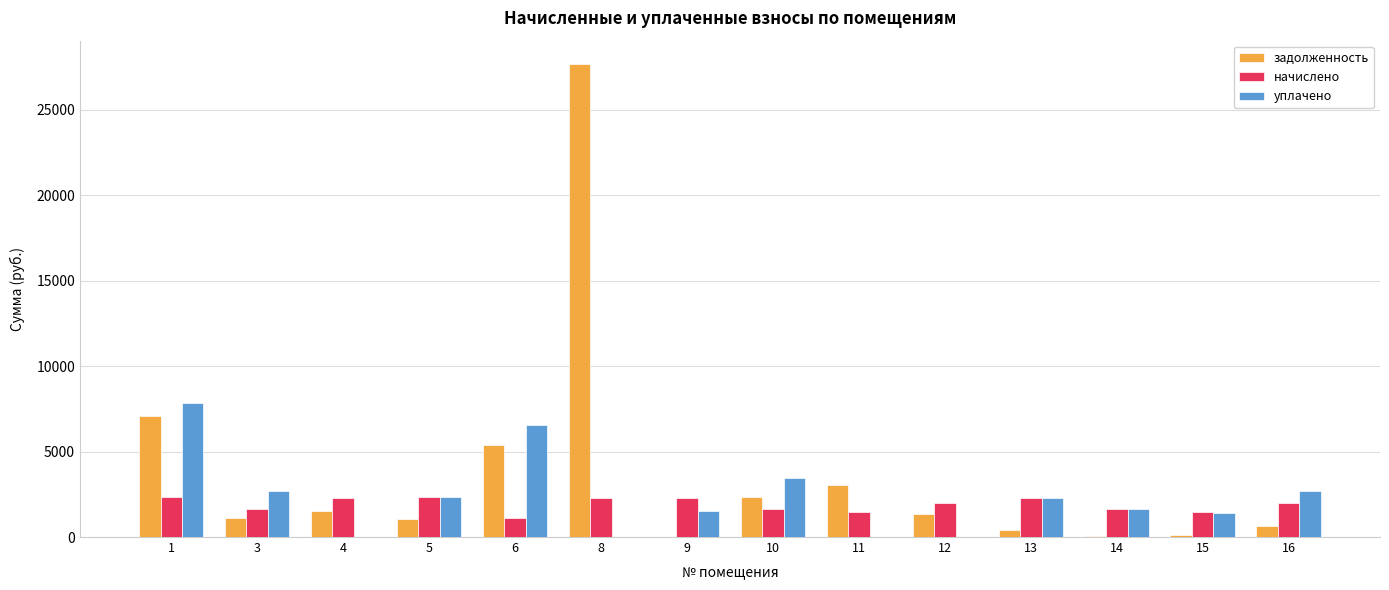

The value of задолженность at 5 is 1056.5. True or false?

True